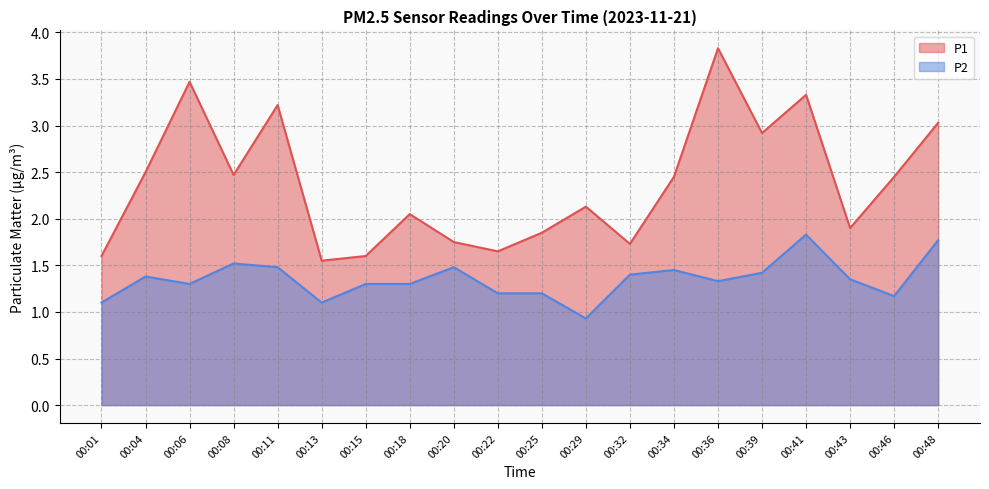

What are all the series names shown in the legend?

P1, P2